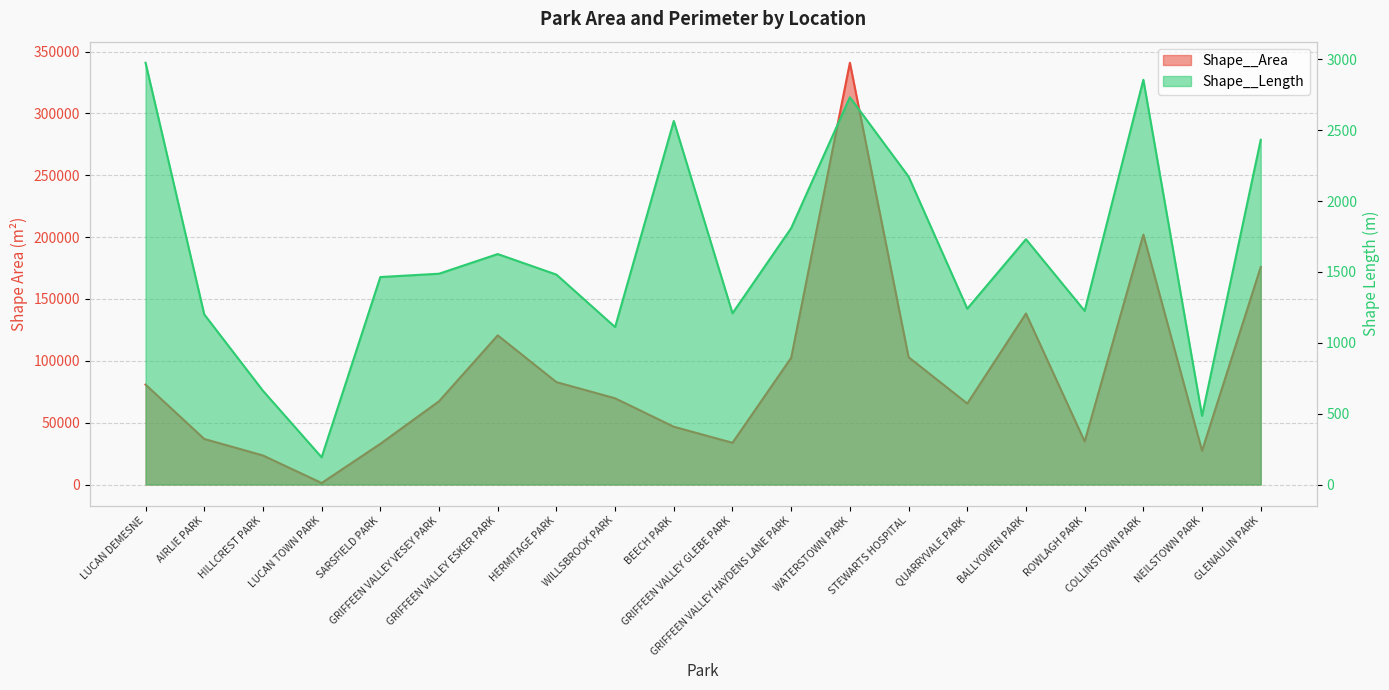

What is the lowest value of the Shape__Length series?

191.9